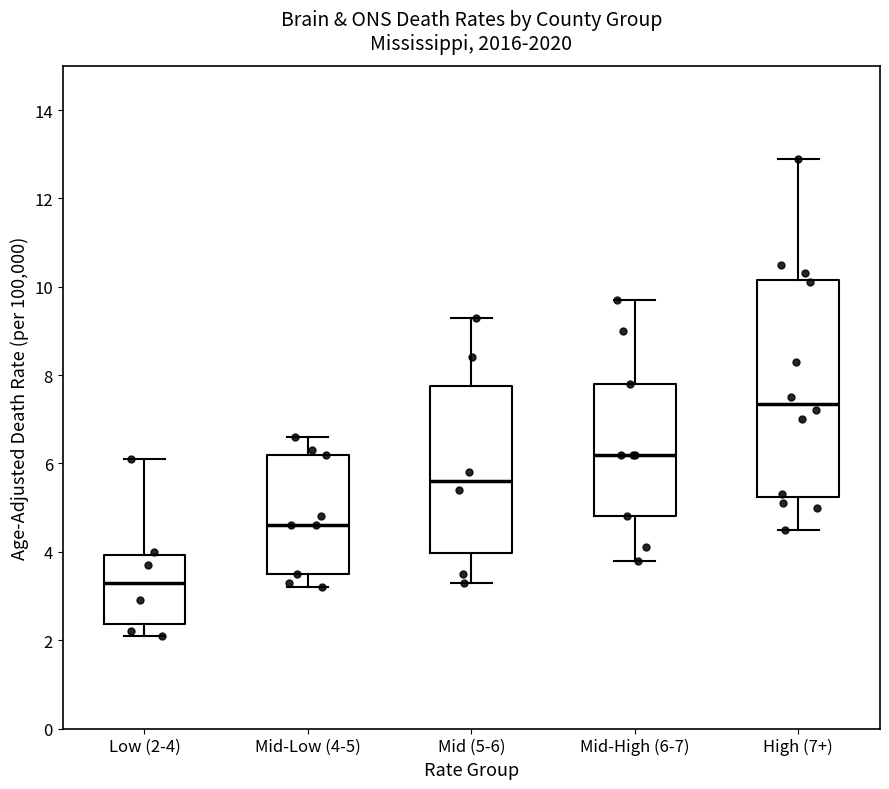

Which box has the lowest median line?

Low (2-4)